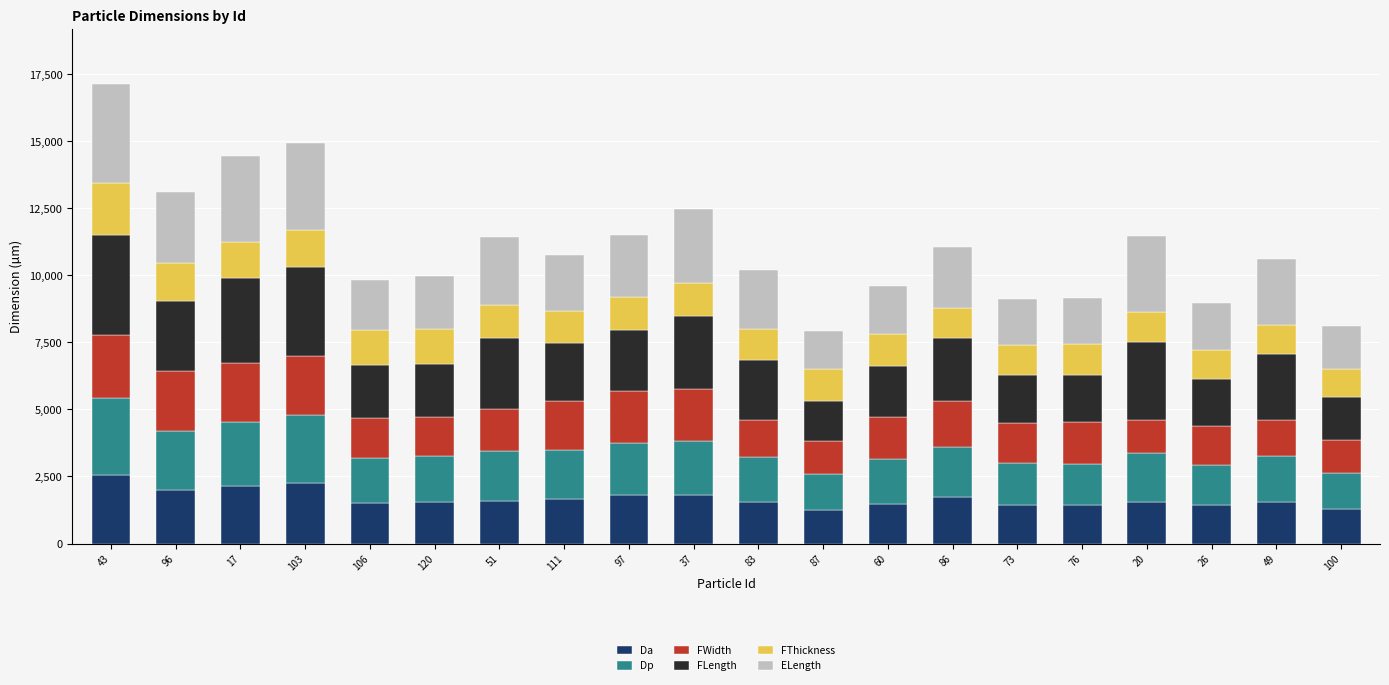

What is the lowest value of the Da series?

1245.5